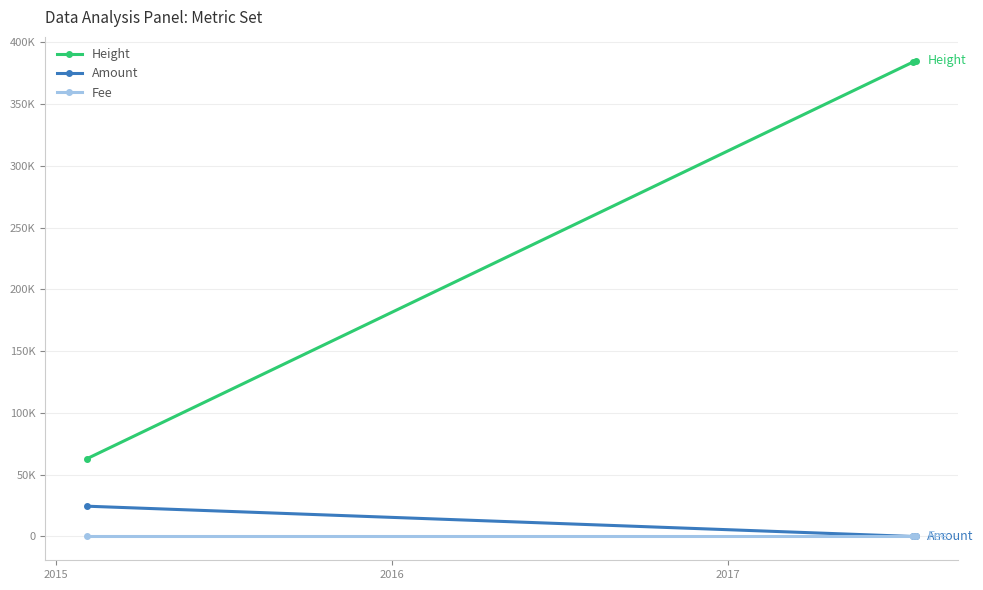

At which category is the sum across all series the highest?

2017